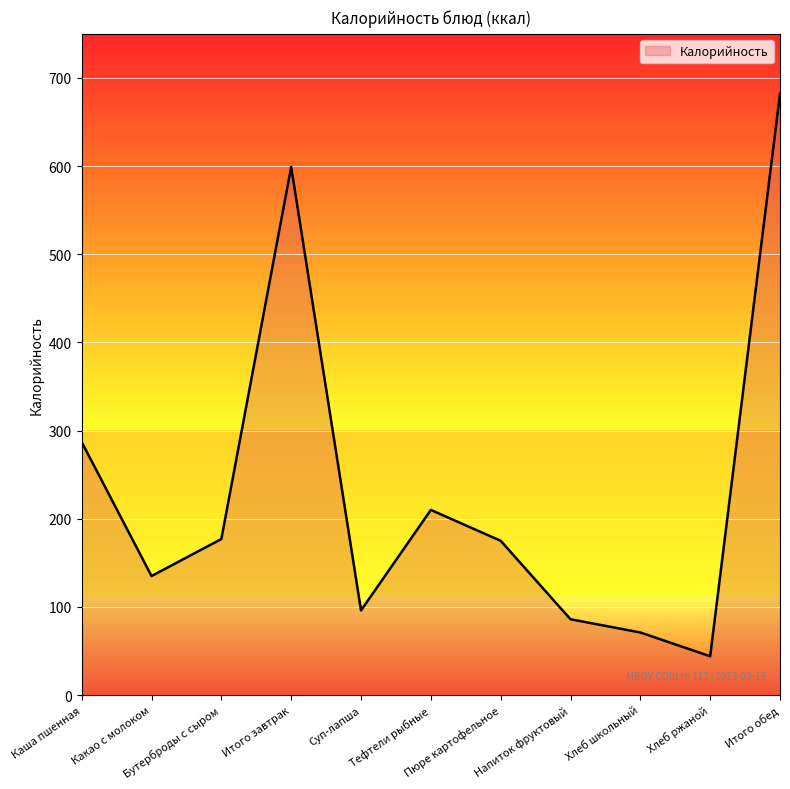

What is the difference between the maximum and minimum values?

638